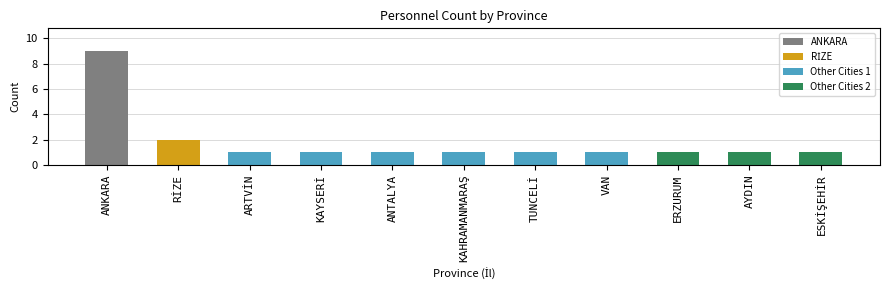

The value at ANTALYA is 1. True or false?

True